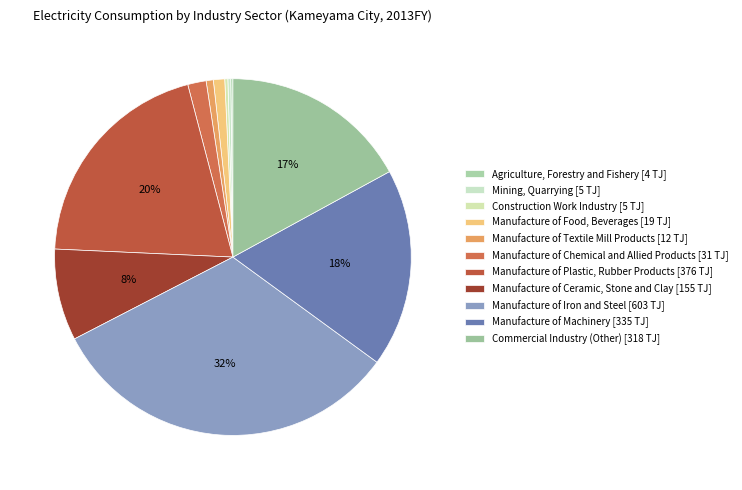

The Manufacture of Iron and Steel slice represents 39% of the pie. True or false?

False